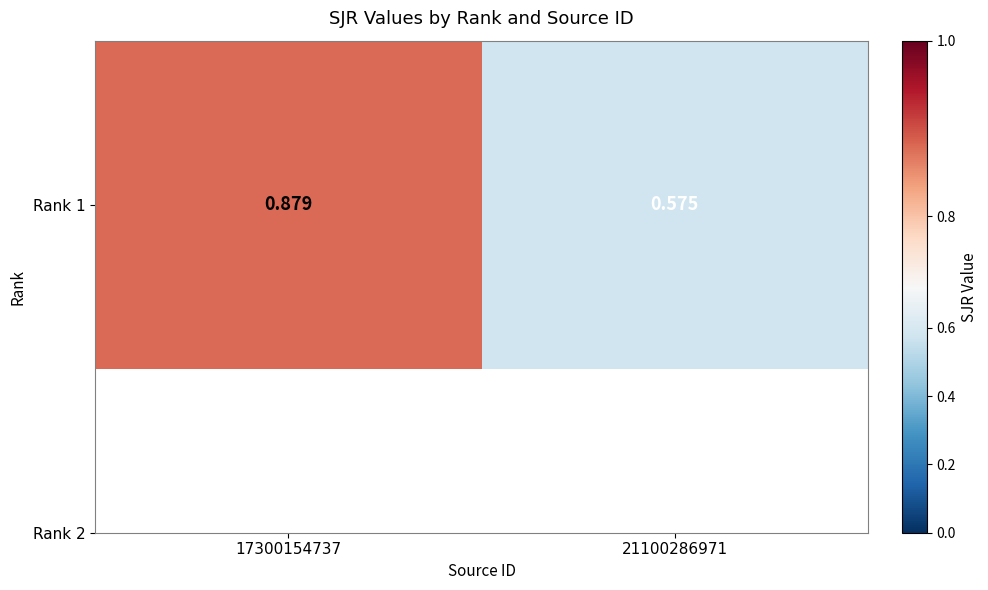

Which category has the lowest value across all series?

21100286971